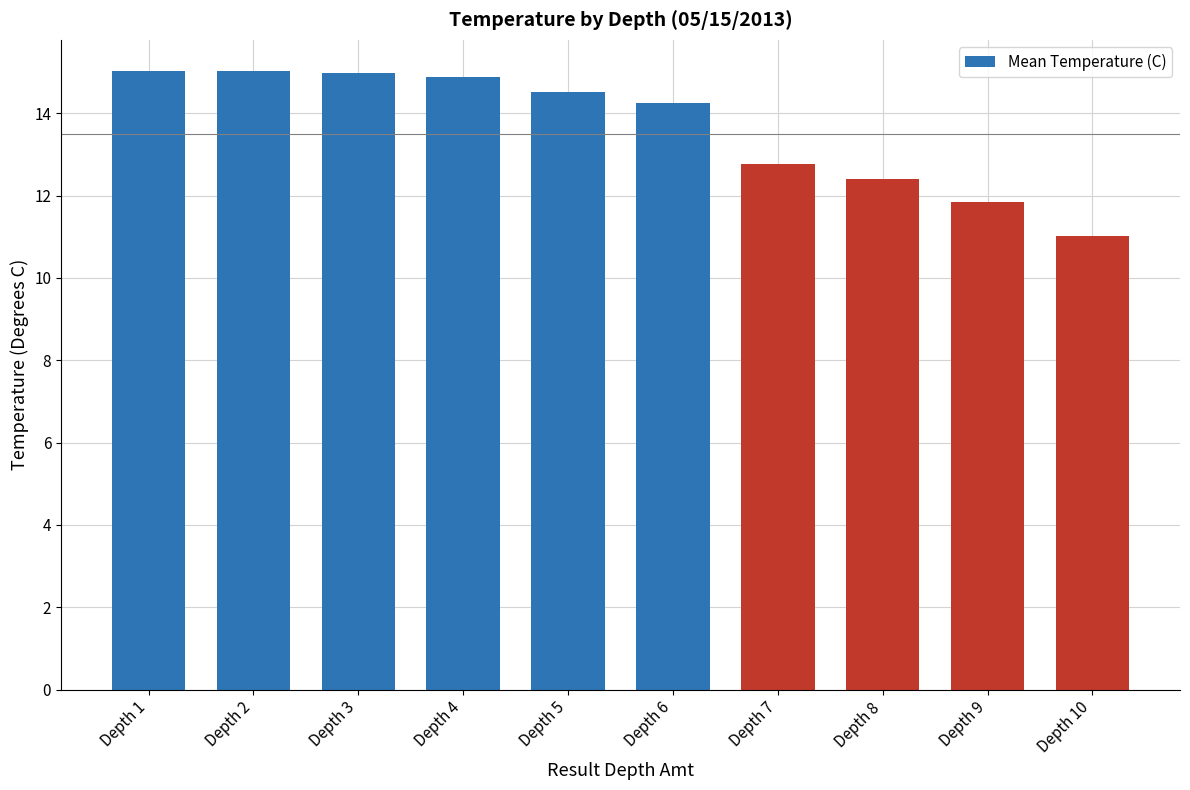

Approximately how many times larger is the value at Depth 7 compared to Depth 4?

0.9